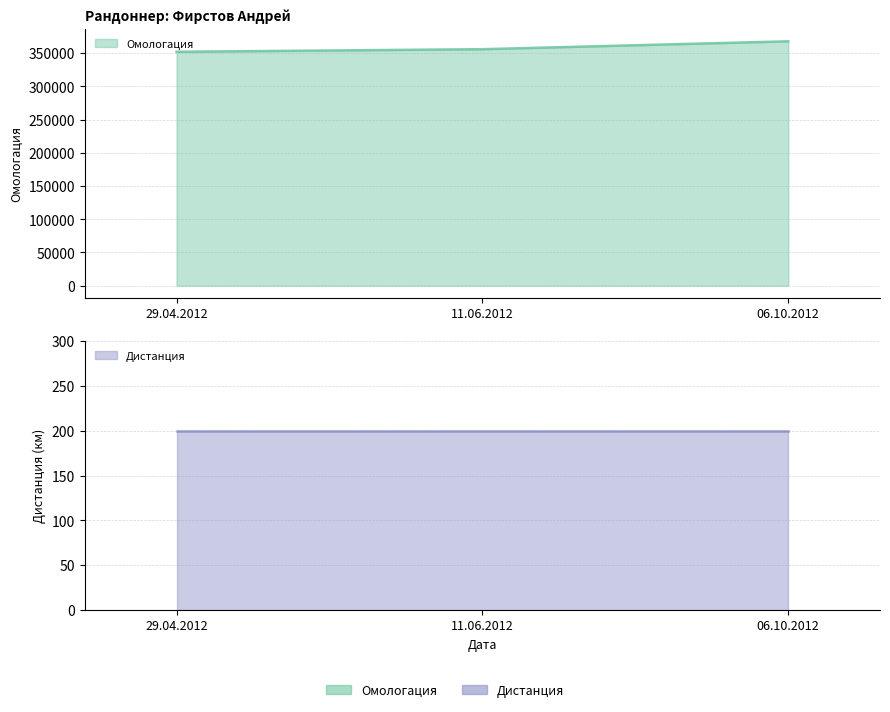

List the labels in order of value, smallest first.

29.04.2012, 11.06.2012, 06.10.2012